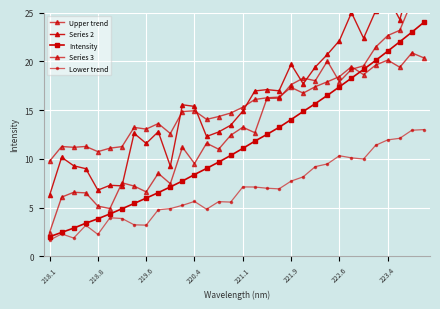

At how many categories does at least one series exceed 2?

32